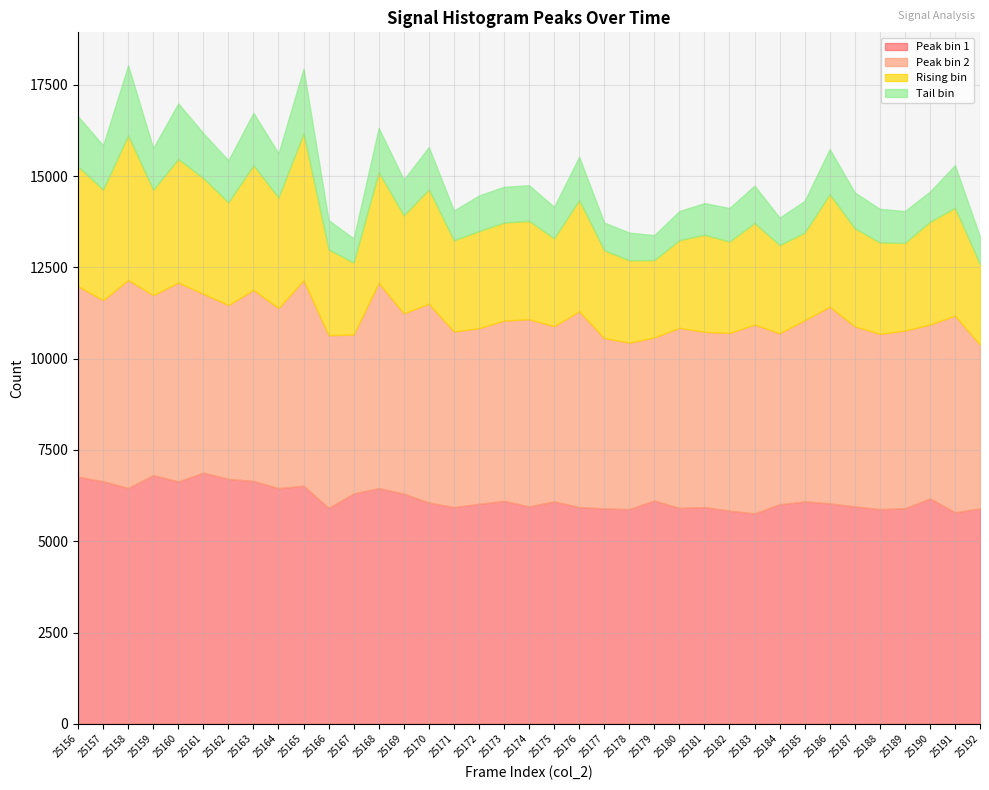

True or false: Peak bin 1 and Tail bin intersect in this chart.

False